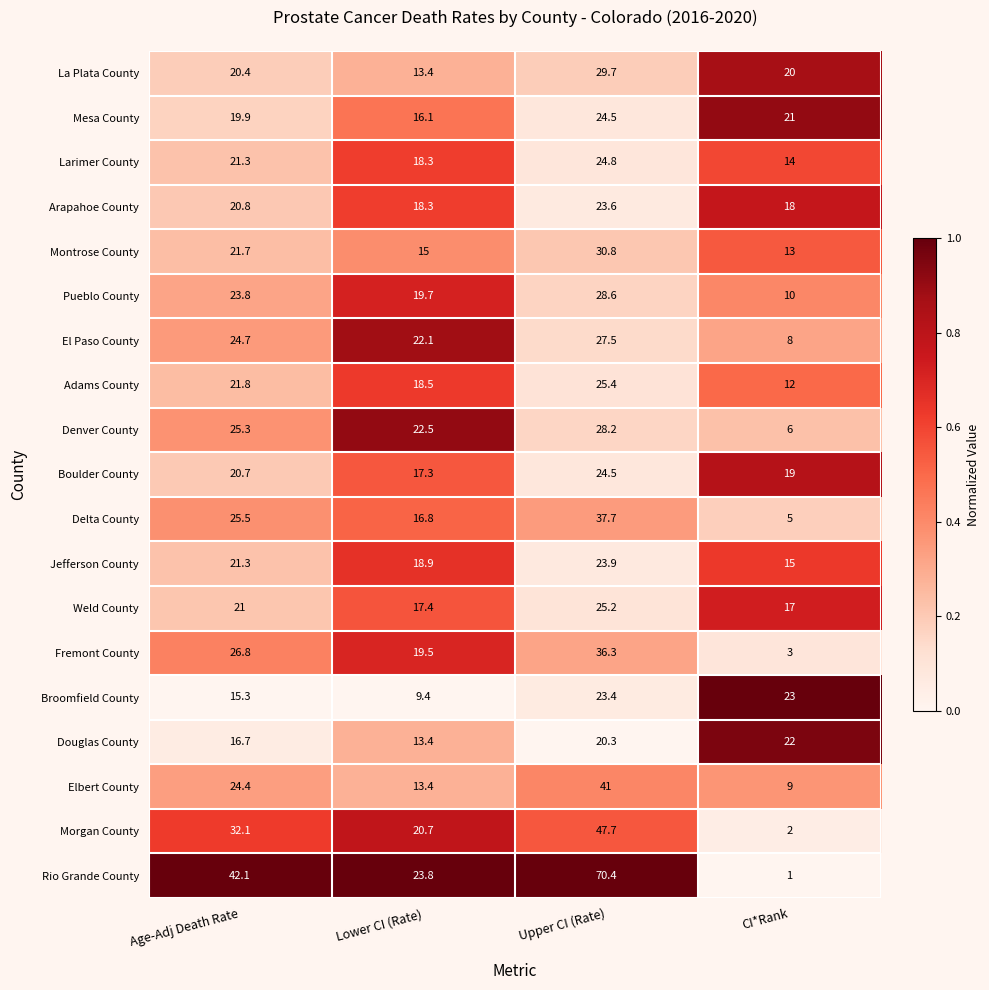

Which label corresponds to the largest value in the chart?

Upper CI (Rate)